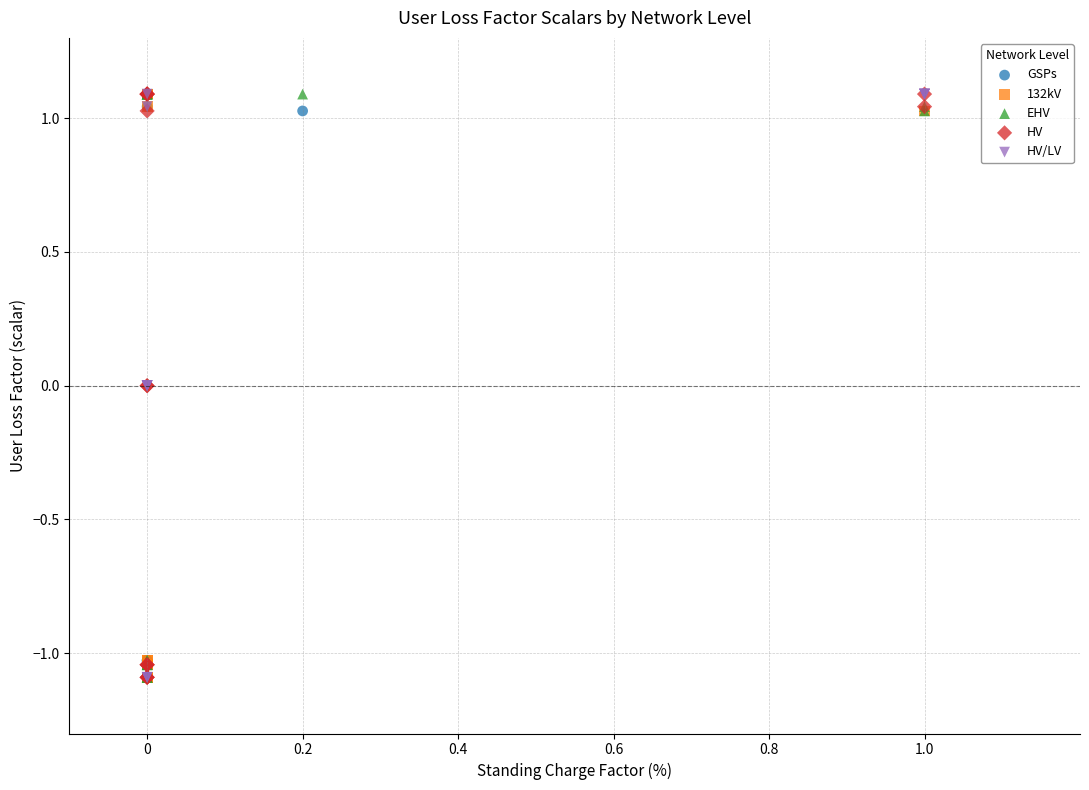

What are all the series names shown in the legend?

GSPs, 132kV, EHV, HV, HV/LV